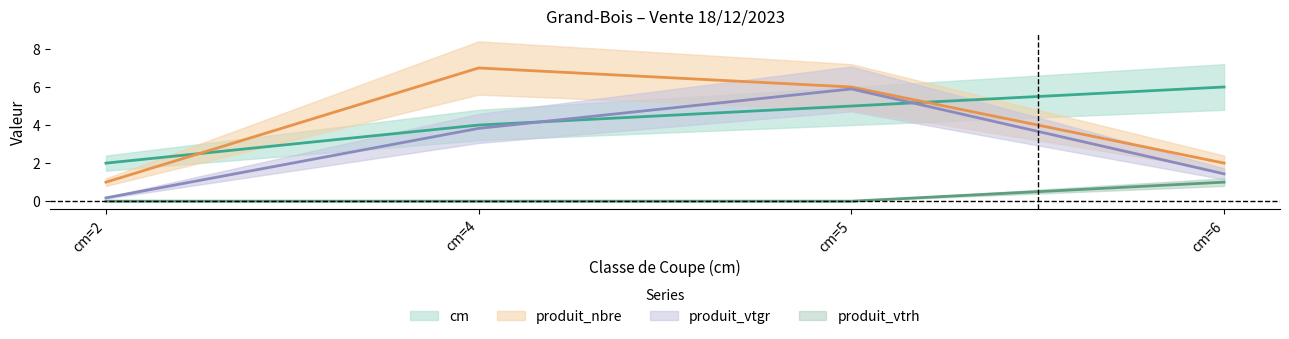

How many data points in produit_vtrh are above 0?

1